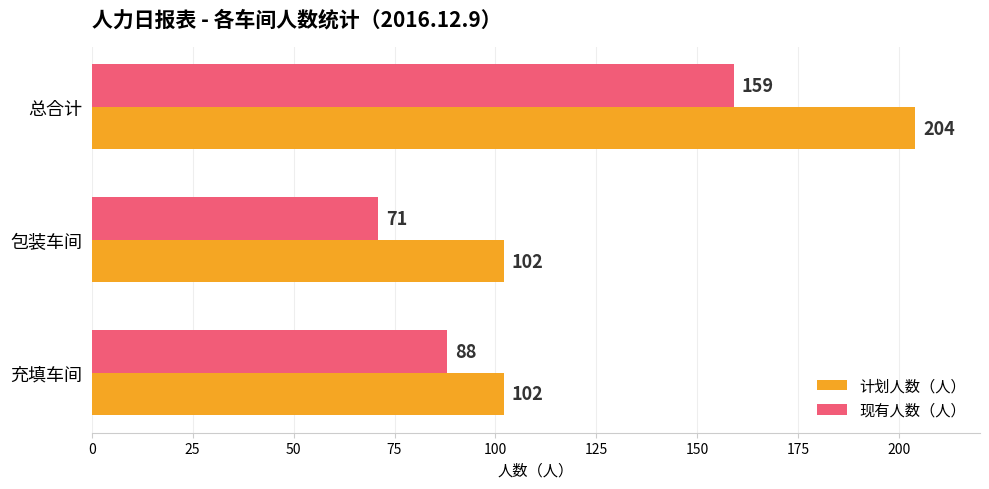

What is the difference between the maximum and minimum values in the 计划人数（人） series?

102